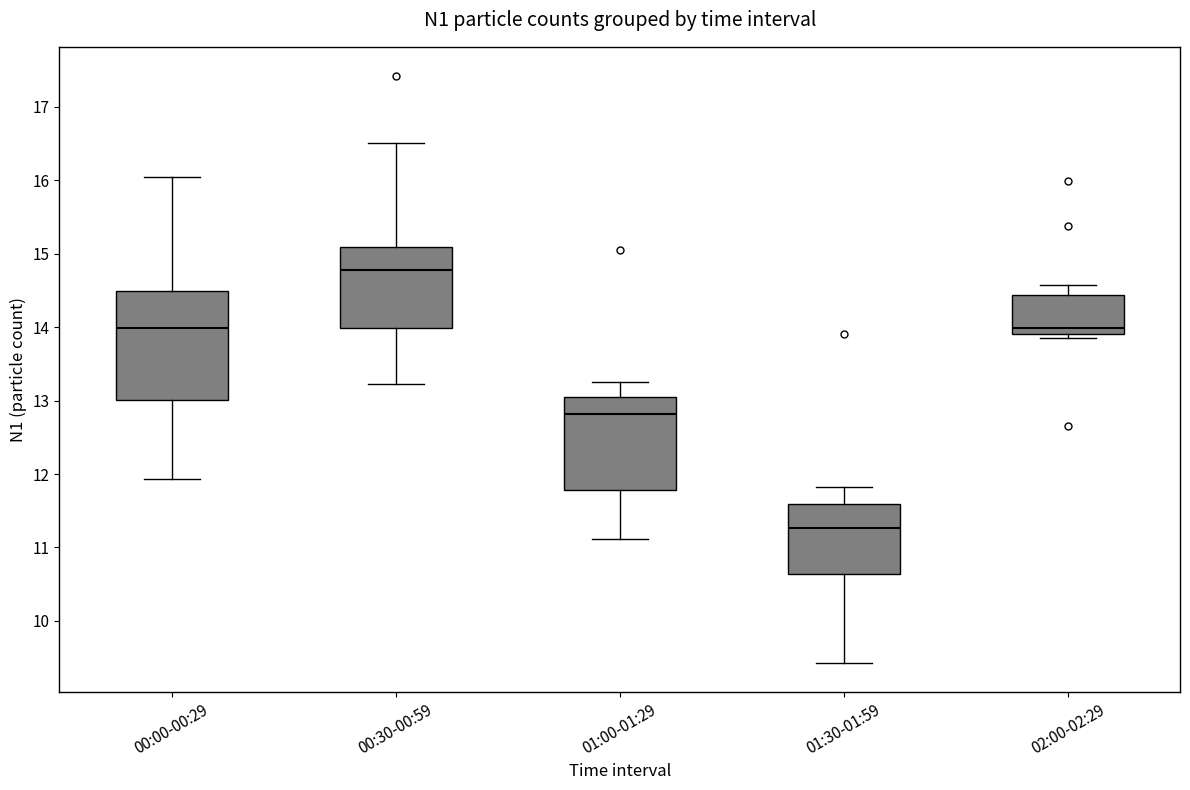

Reading left to right, read every box against the y-axis: the position of its median line, the range the box covers, and the ends of its whiskers. The values are not printed on the chart, so give them approximately, as read against the axis.

00:00-00:29: median 14.0, box 13.0 to 14.5, whiskers 11.9 to 16.1
00:30-00:59: median 14.8, box 14.0 to 15.1, whiskers 13.2 to 16.5
01:00-01:29: median 12.8, box 11.8 to 13.0, whiskers 11.1 to 13.3
01:30-01:59: median 11.3, box 10.6 to 11.6, whiskers 9.4 to 11.8
02:00-02:29: median 14.0, box 13.9 to 14.4, whiskers 13.9 (just below the box's lower edge) to 14.6